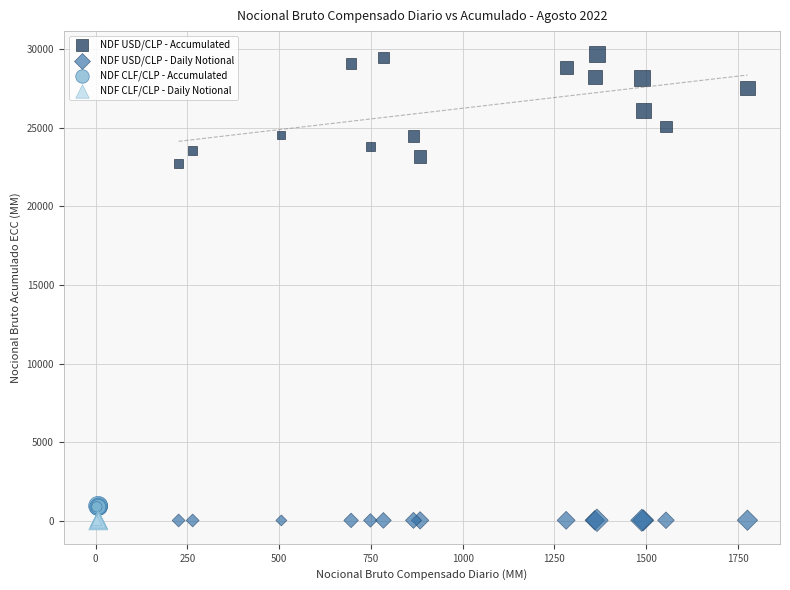

What are all the series names shown in the legend?

NDF USD/CLP - Accumulated, NDF USD/CLP - Daily Notional, NDF CLF/CLP - Accumulated, NDF CLF/CLP - Daily Notional